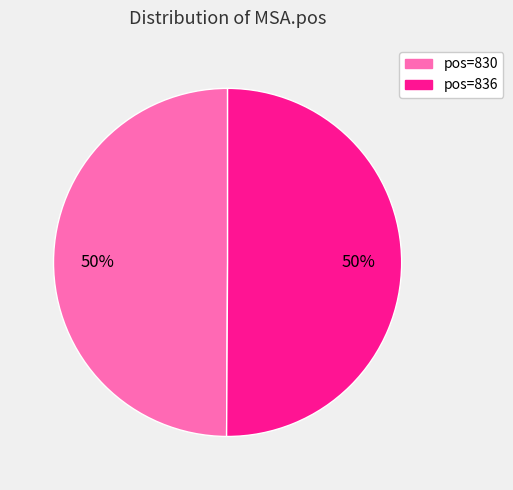

To the nearest percent, what is the average slice percentage?

50%